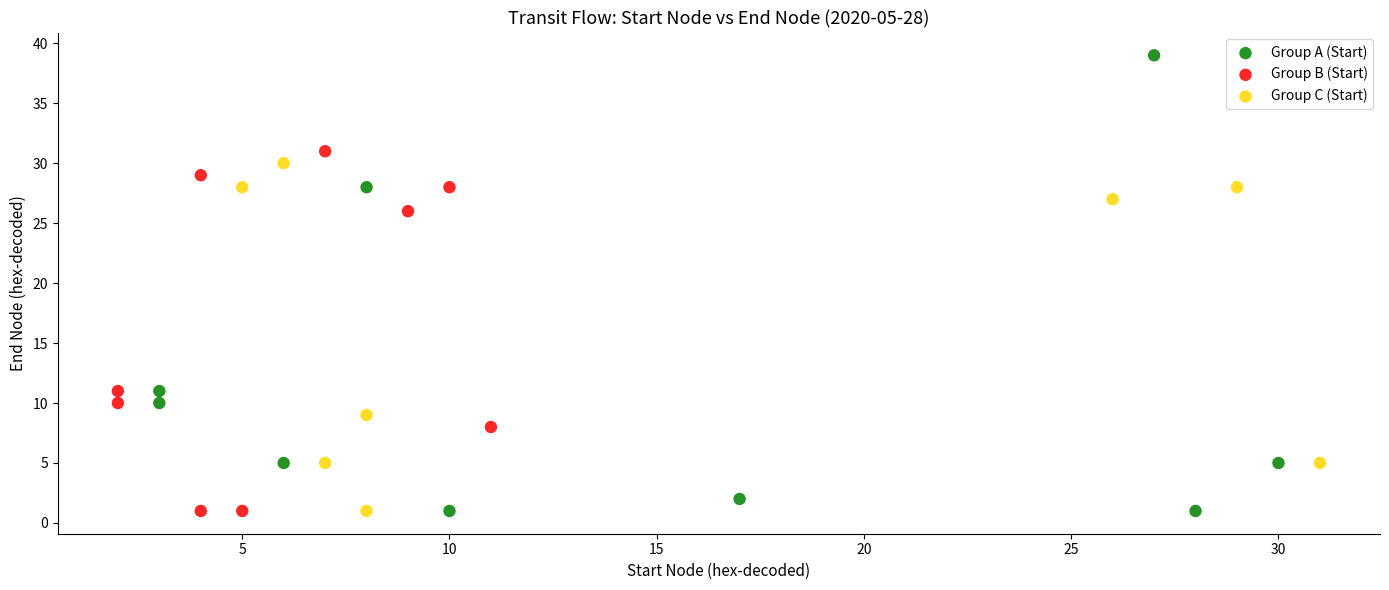

Which series has the widest spread of Y values?

Group A (Start)